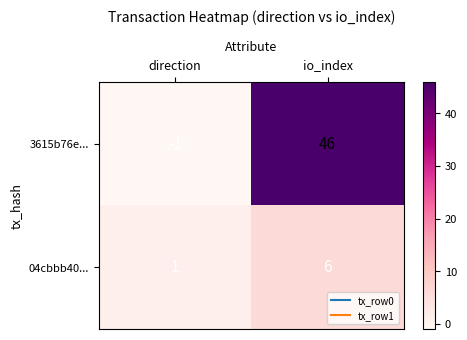

What is the spread (max minus min) of values at io_index?

40